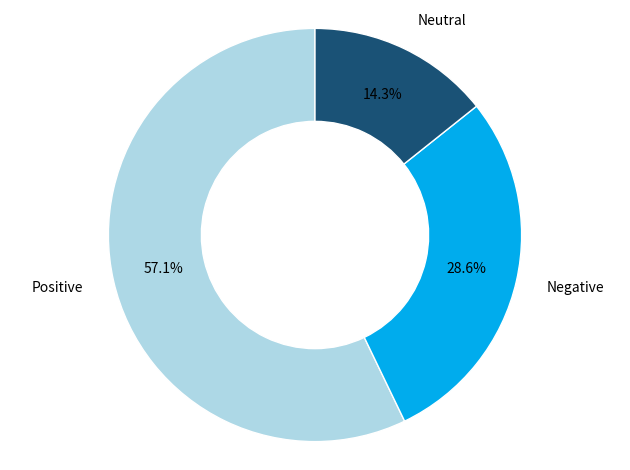

Is there any slice that represents more than half of the pie?

Yes